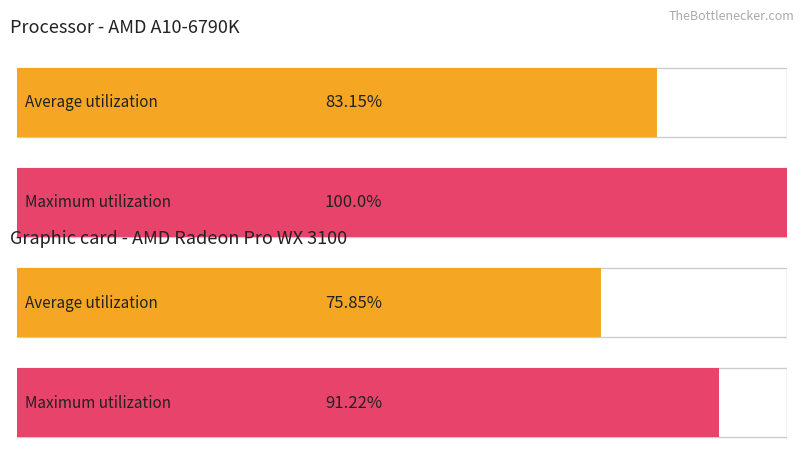

How many bars are there in each group?

2